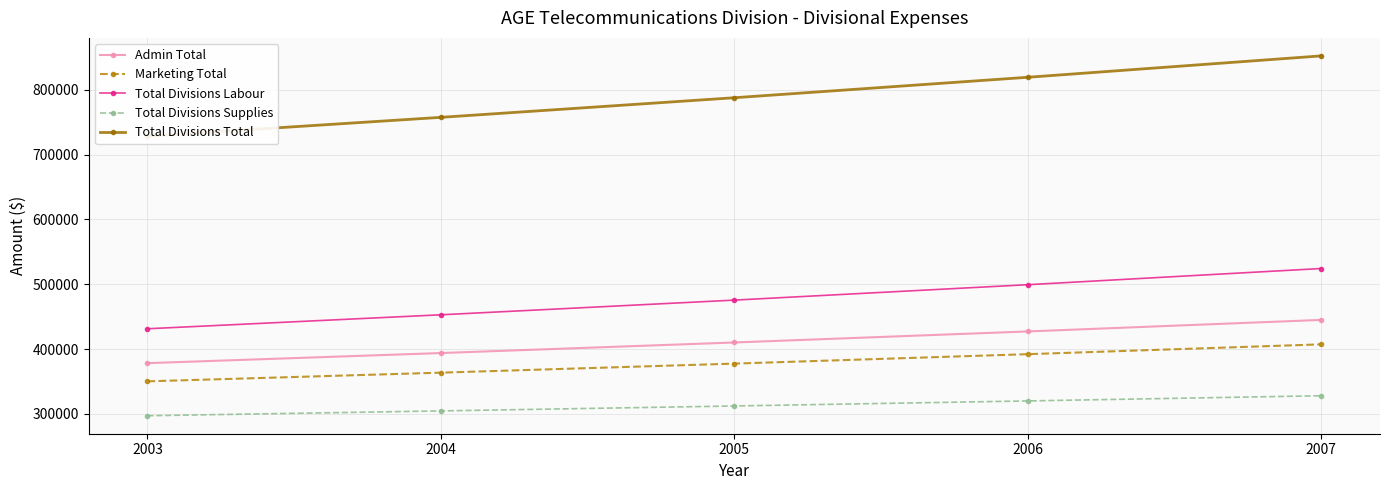

Reading left to right, transcribe all the data shown in this chart.

Admin Total: 2003=378300	2004=393900	2005=410197	2006=427224	2007=445016
Marketing Total: 2003=350240	2004=363638	2005=377601	2006=392158	2007=407336
Total Divisions Labour: 2003=431350	2004=452918	2005=475563	2006=499342	2007=524309
Total Divisions Supplies: 2003=297190	2004=304620	2005=312235	2006=320014	2007=328042
Total Divisions Total: 2003=728540	2004=757538	2005=787798	2006=819356	2007=852351